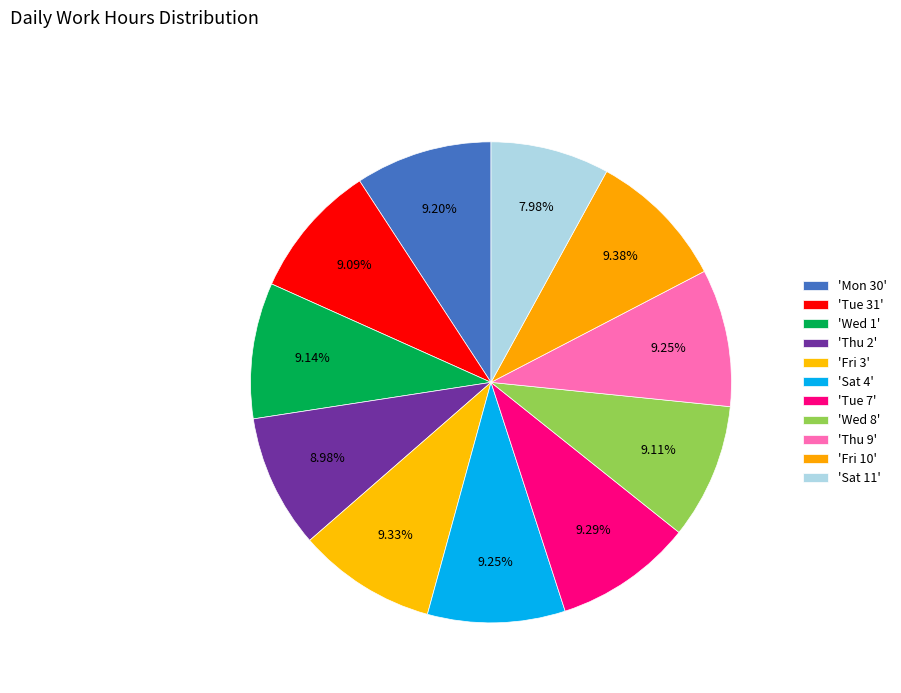

How many segments does this pie chart have?

11